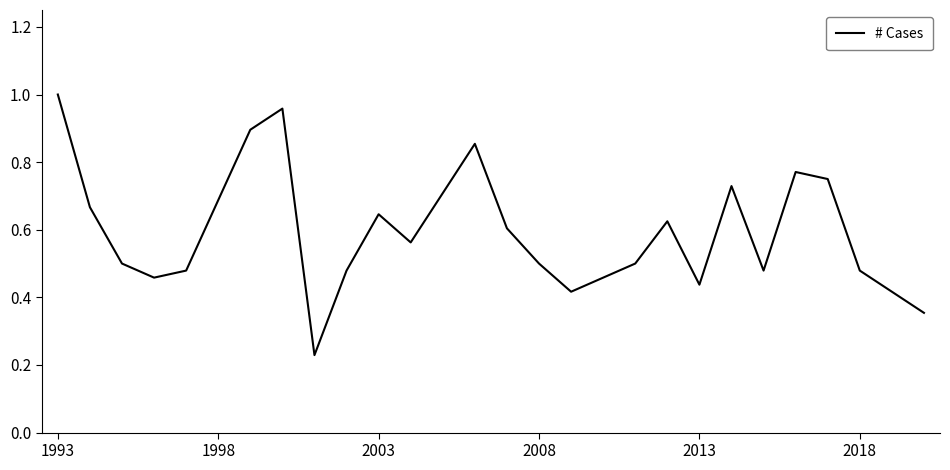

What is the change in value from 1993 to 2008?

-0.5